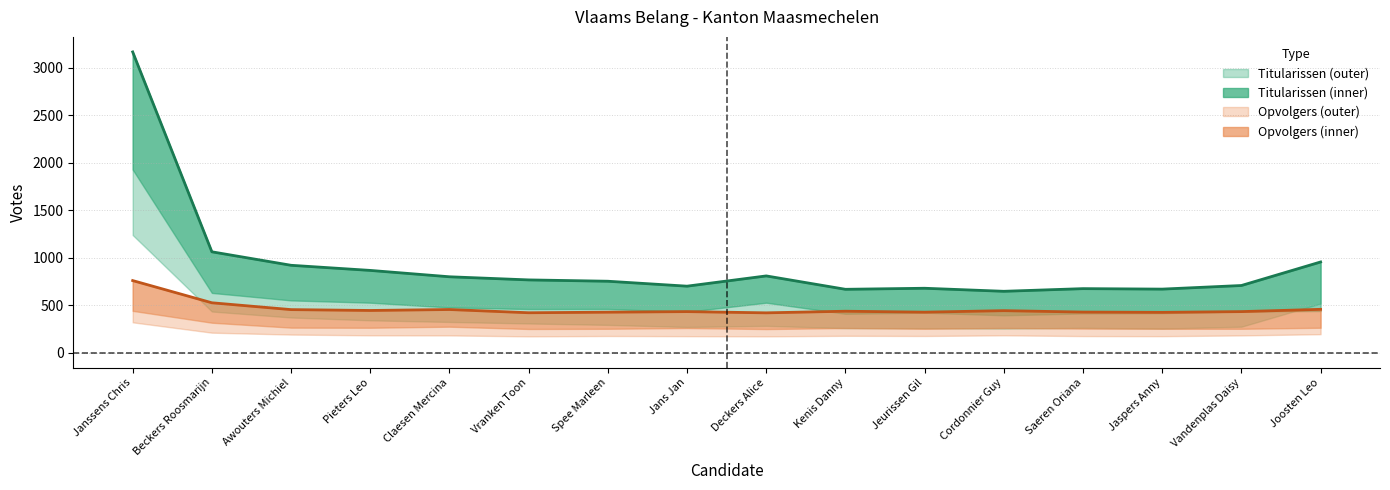

How many interior local peaks does the Opvolgers TOTALEN series have?

4